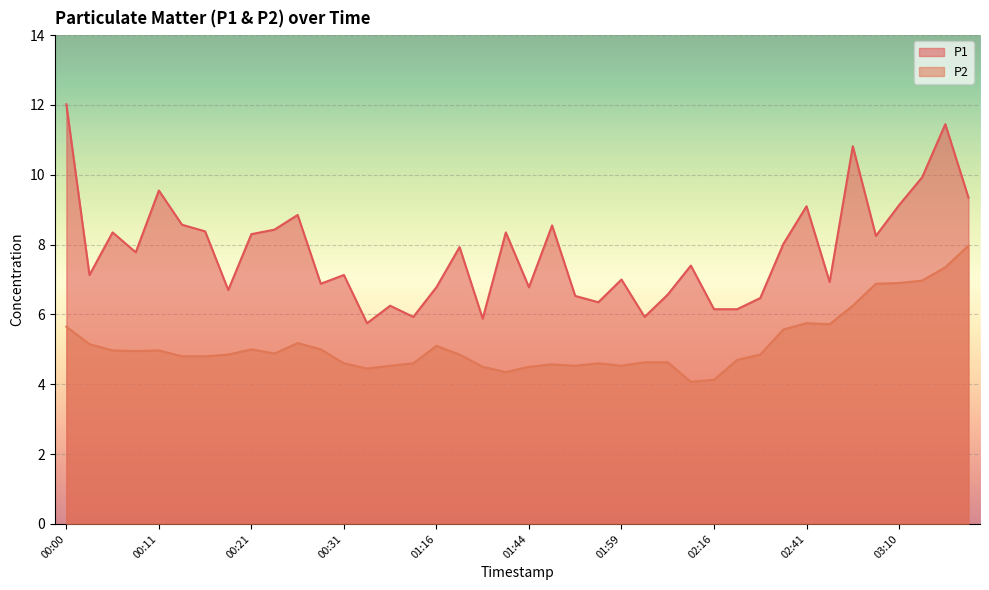

What position from the left is 02:44?

34